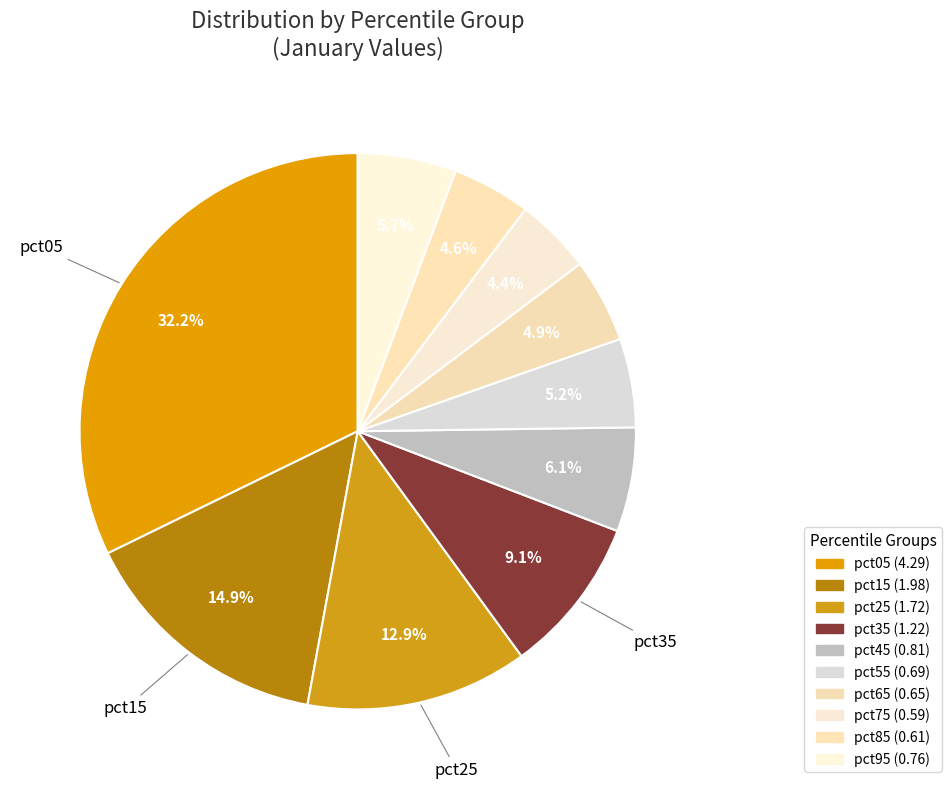

How many segments does this pie chart have?

10